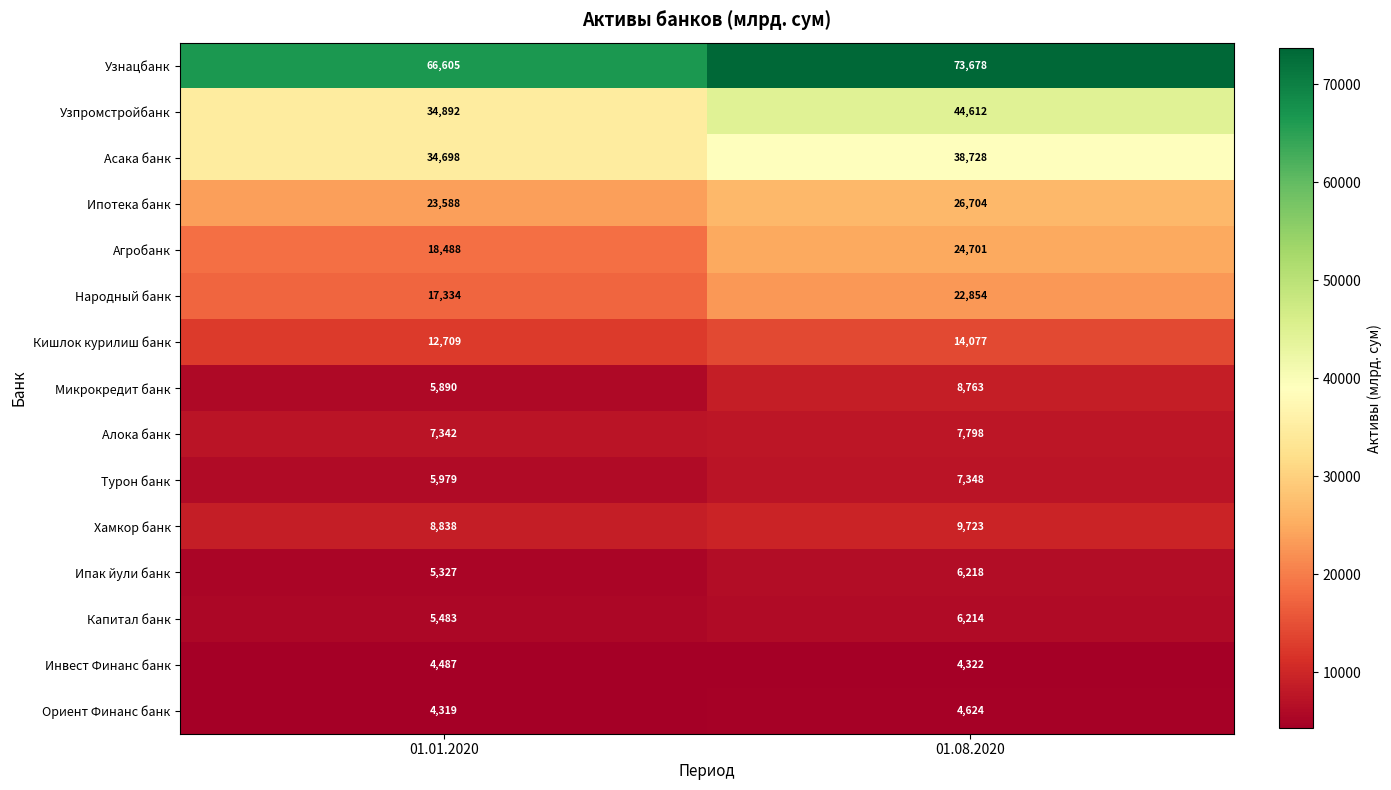

What is the maximum value shown in the chart?

73678